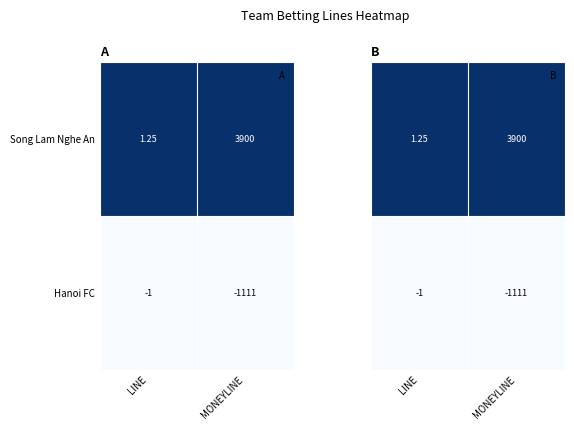

Is the value of Hanoi FC at MONEYLINE greater than the value of Song Lam Nghe An at LINE?

No